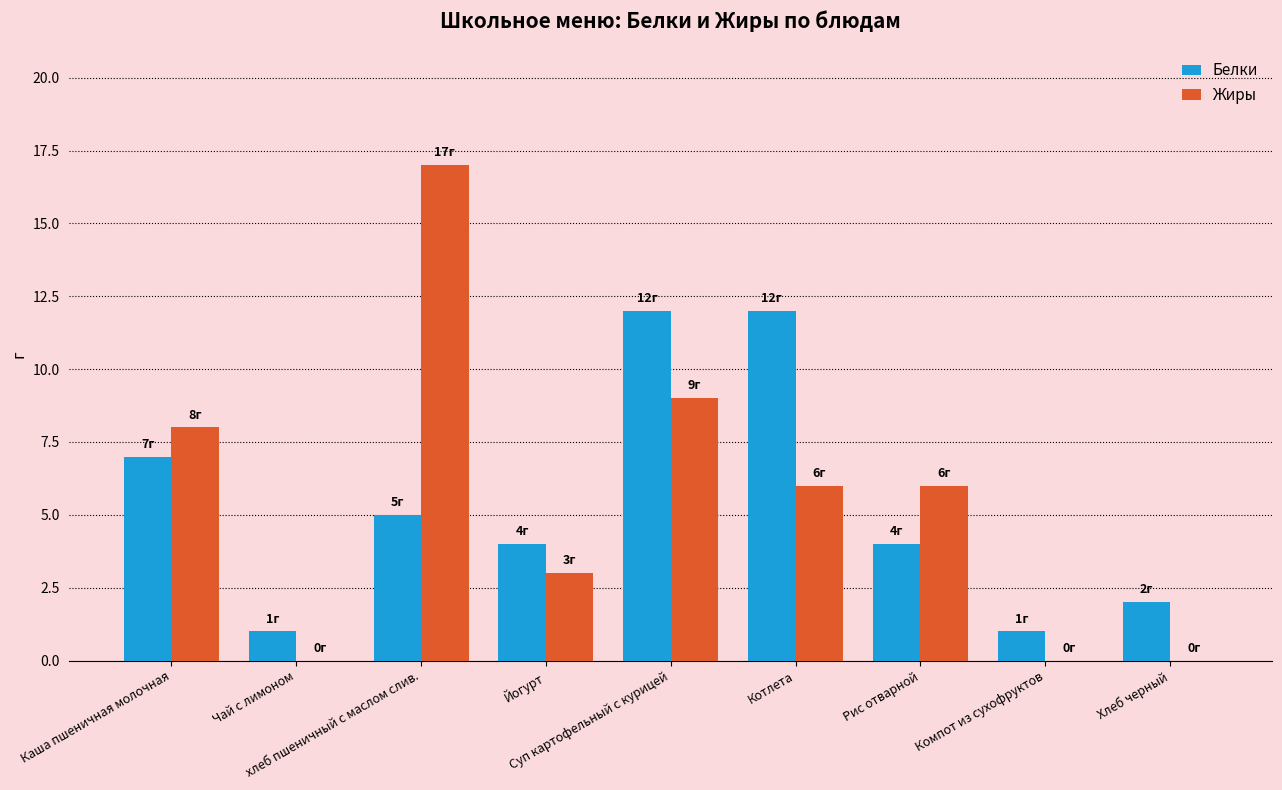

What is the maximum value shown in the chart?

17